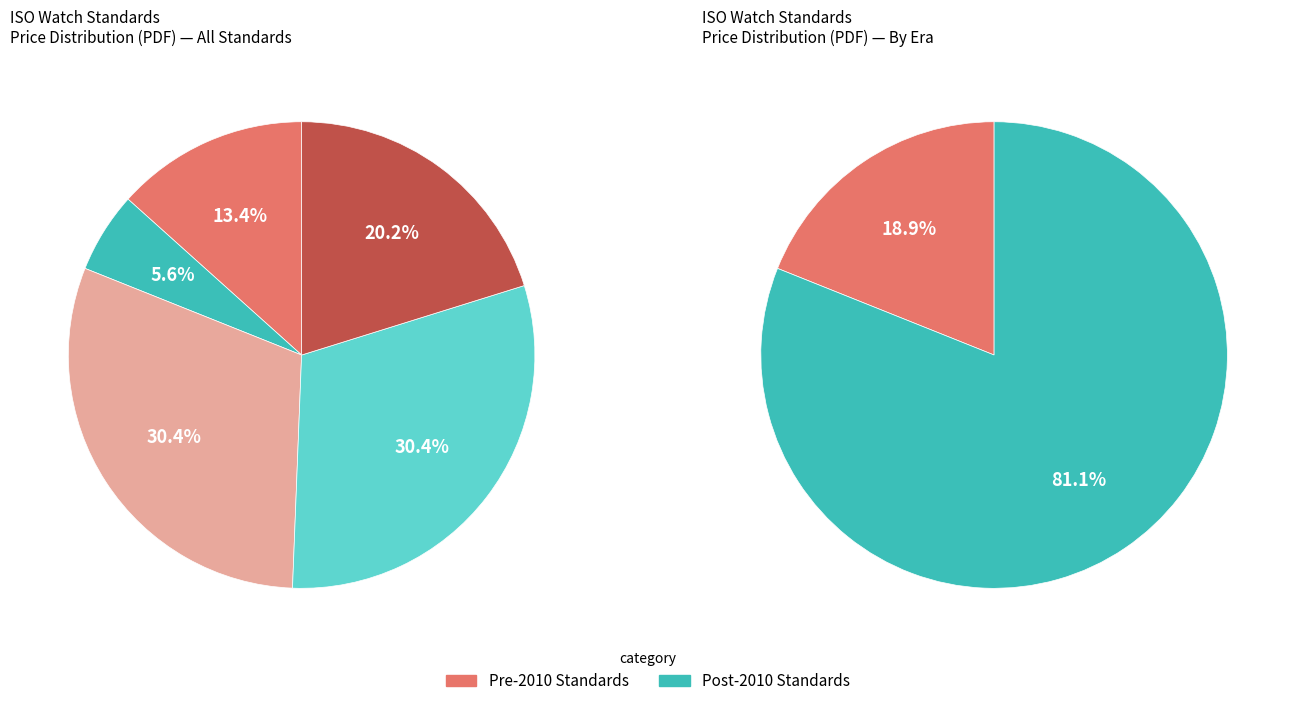

To the nearest percent, what percentage of the pie is ISO 23160:2011?

30%